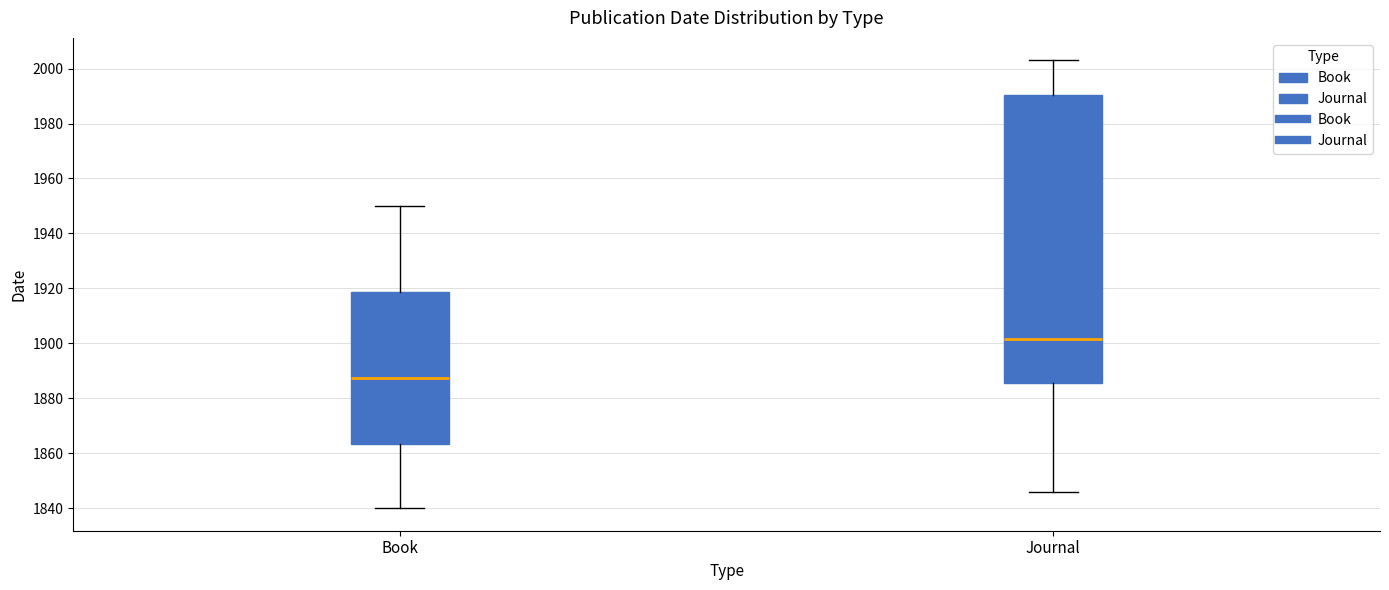

Reading left to right, read every box against the y-axis: the position of its median line, the range the box covers, and the ends of its whiskers. The values are not printed on the chart, so give them approximately, as read against the axis.

Book: median 1888, box 1864 to 1918, whiskers 1840 to 1950
Journal: median 1902, box 1886 to 1990, whiskers 1846 to 2004